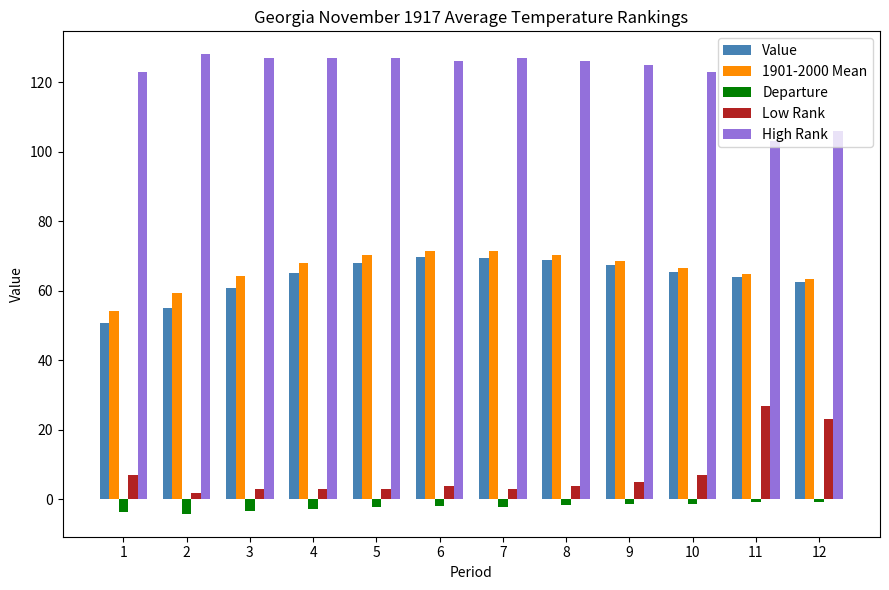

Is the value of Value at 6 greater than the value of Low Rank at 2?

Yes